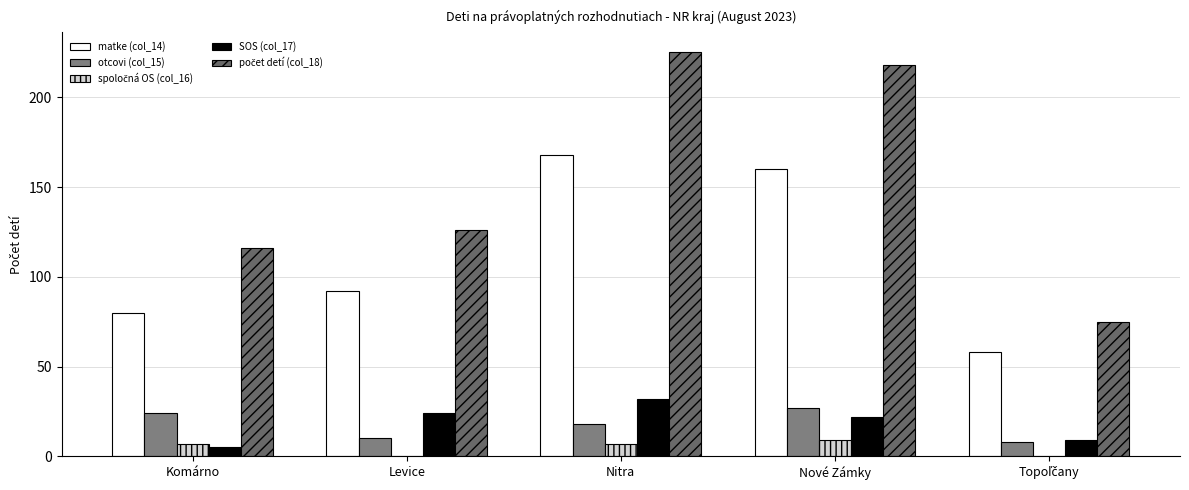

What is the difference between the second highest and minimum values in the otcovi (col_15) series?

16